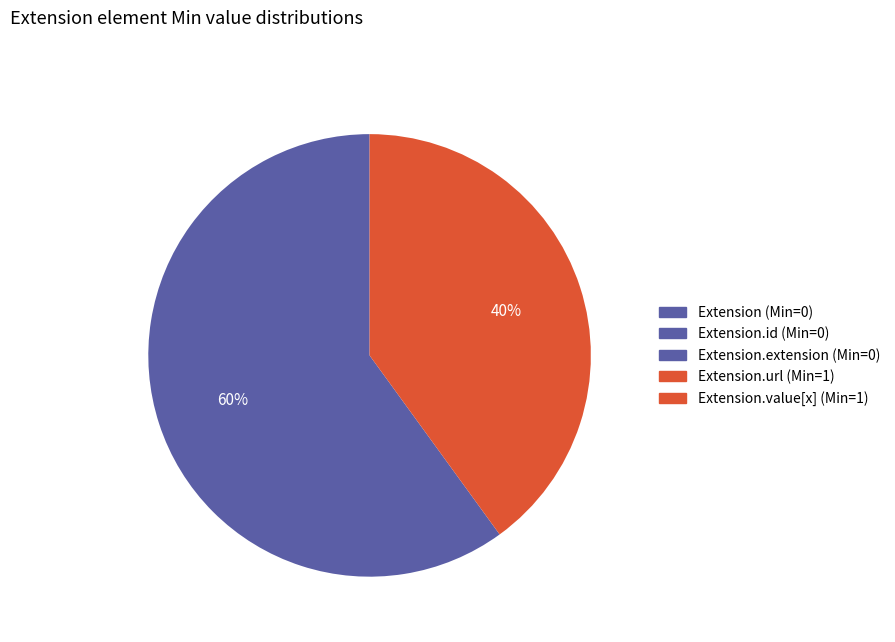

Does any single category account for the majority?

Yes